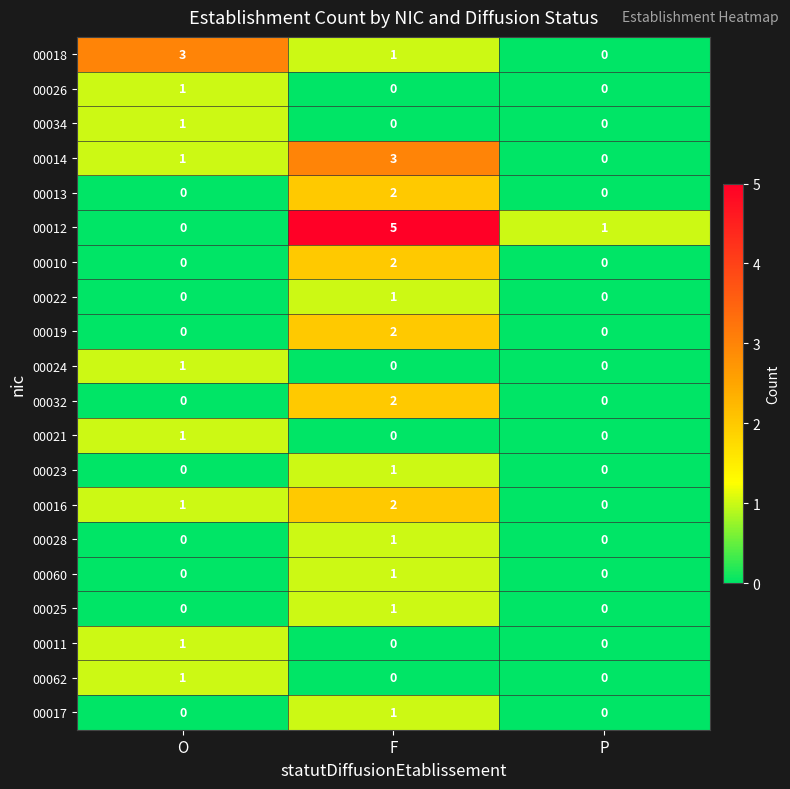

Count the 00016 values in the range 0 to 2.

3